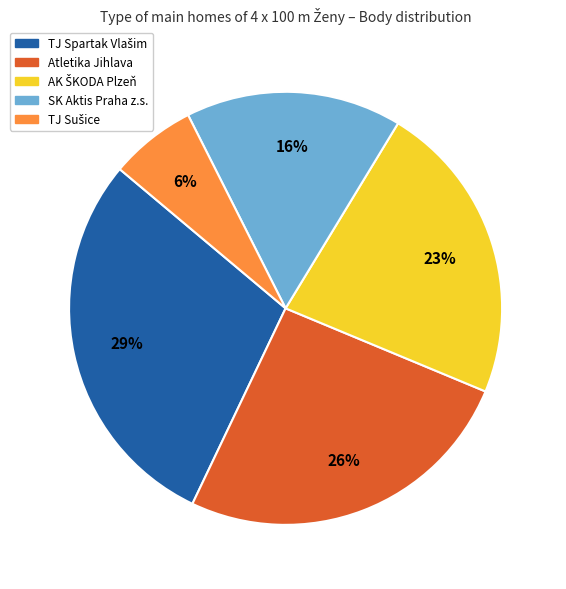

True or false: Atletika Jihlava accounts for 18% of the total.

False